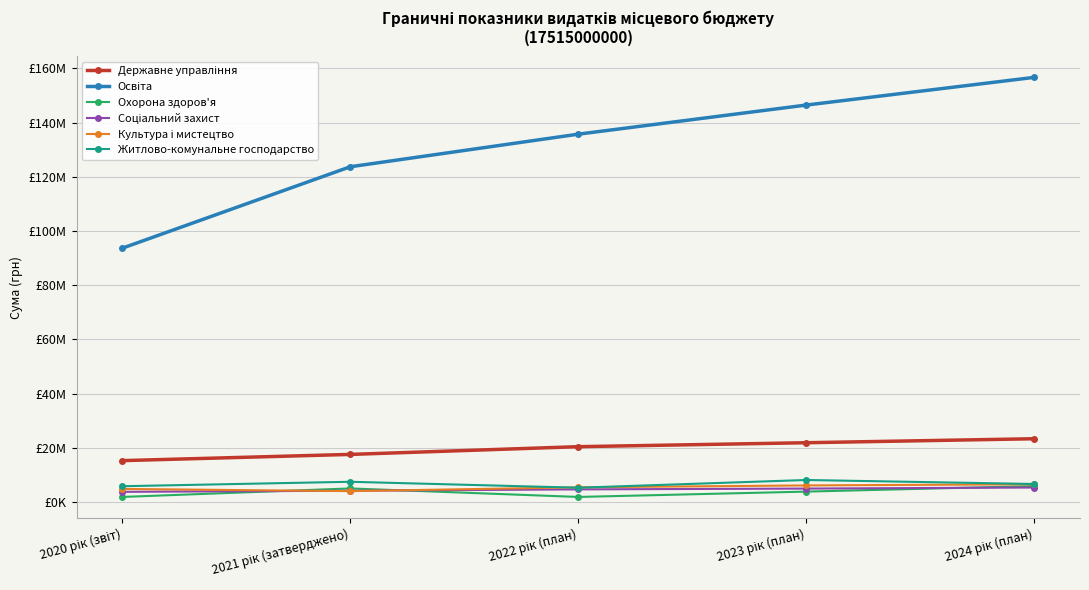

How many distinct data groups are displayed?

6